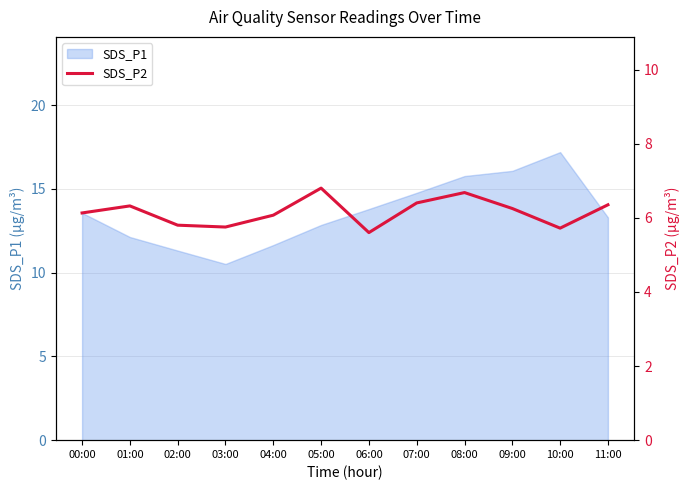

How many lines are shown in the chart?

1